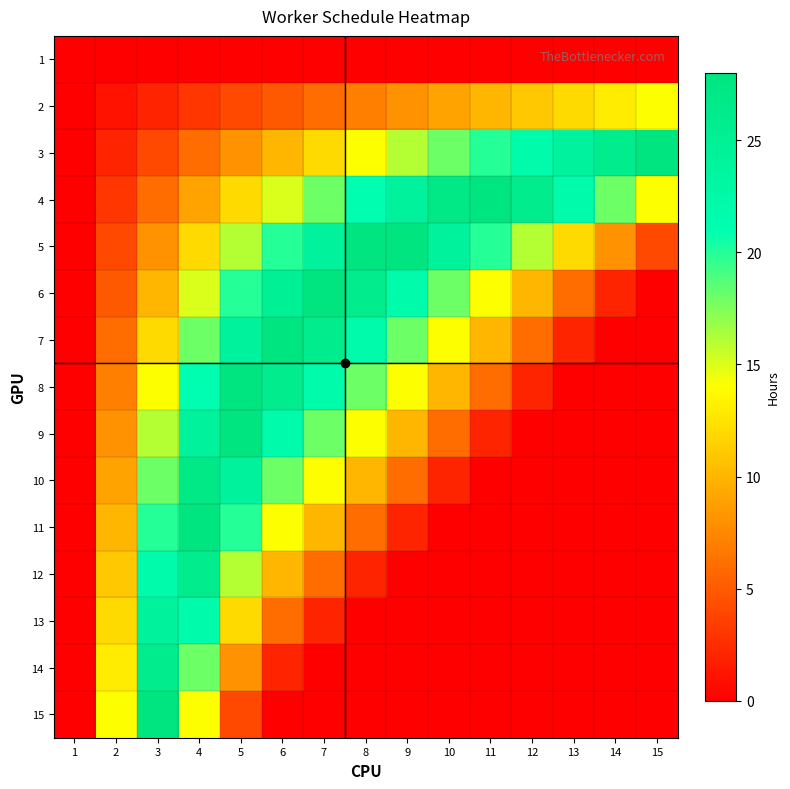

List the series in order of their peak value, highest first.

3, 4, 5, 6, 7, 8, 9, 11, 15, 10, 12, 14, 13, 2, 1